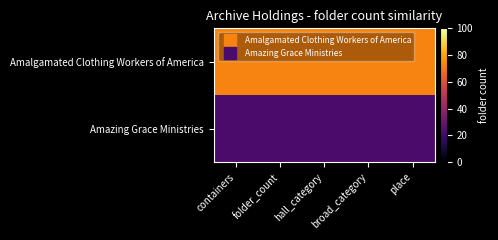

At folder_count, list the series in order from largest to smallest.

Amalgamated Clothing Workers of America, Amazing Grace Ministries